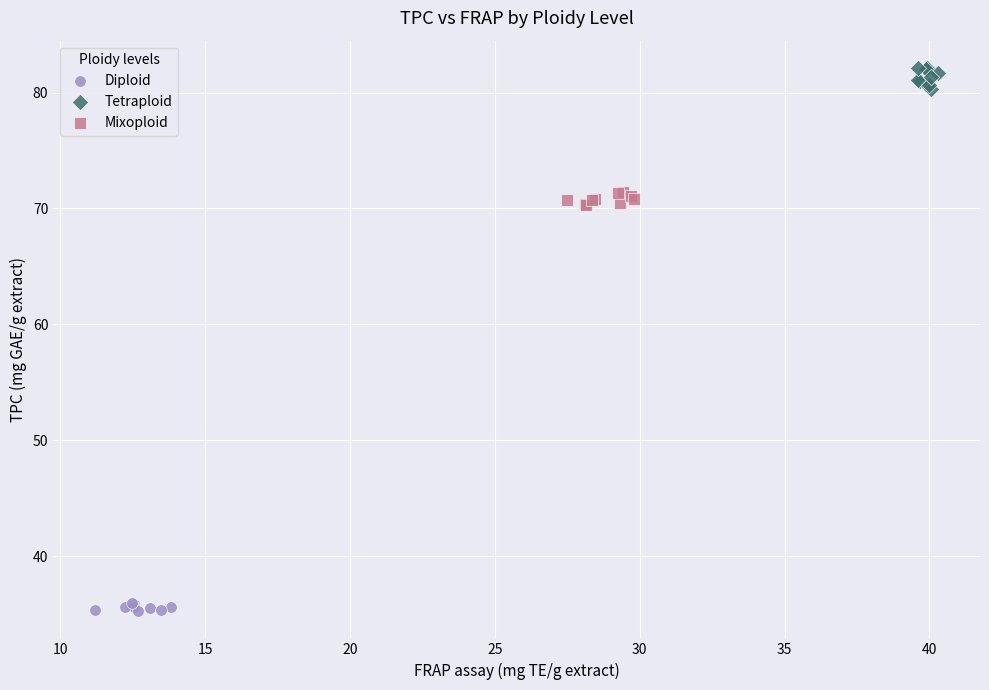

Which series has the widest spread of Y values?

Tetraploid